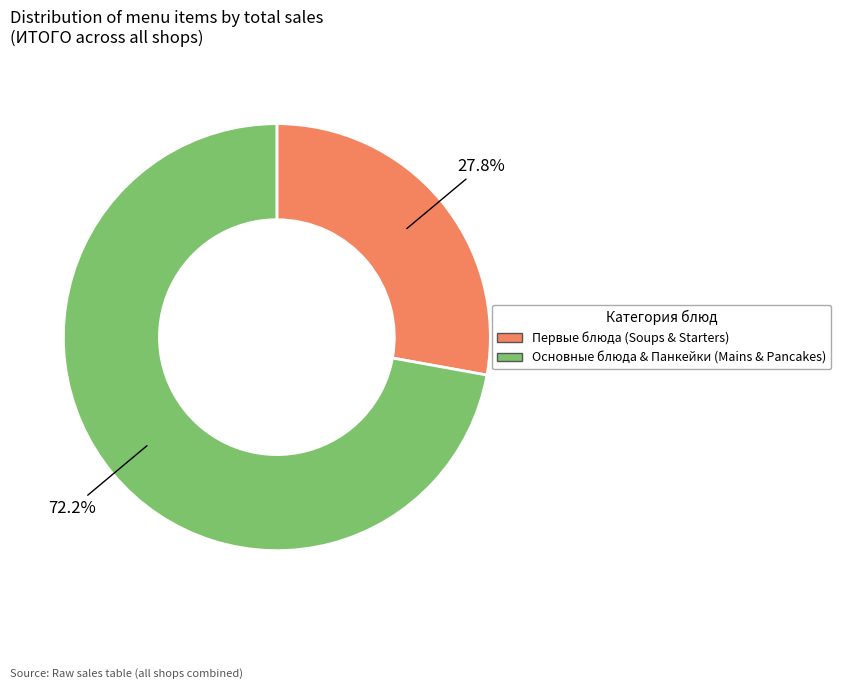

Is there a majority slice in this chart?

Yes